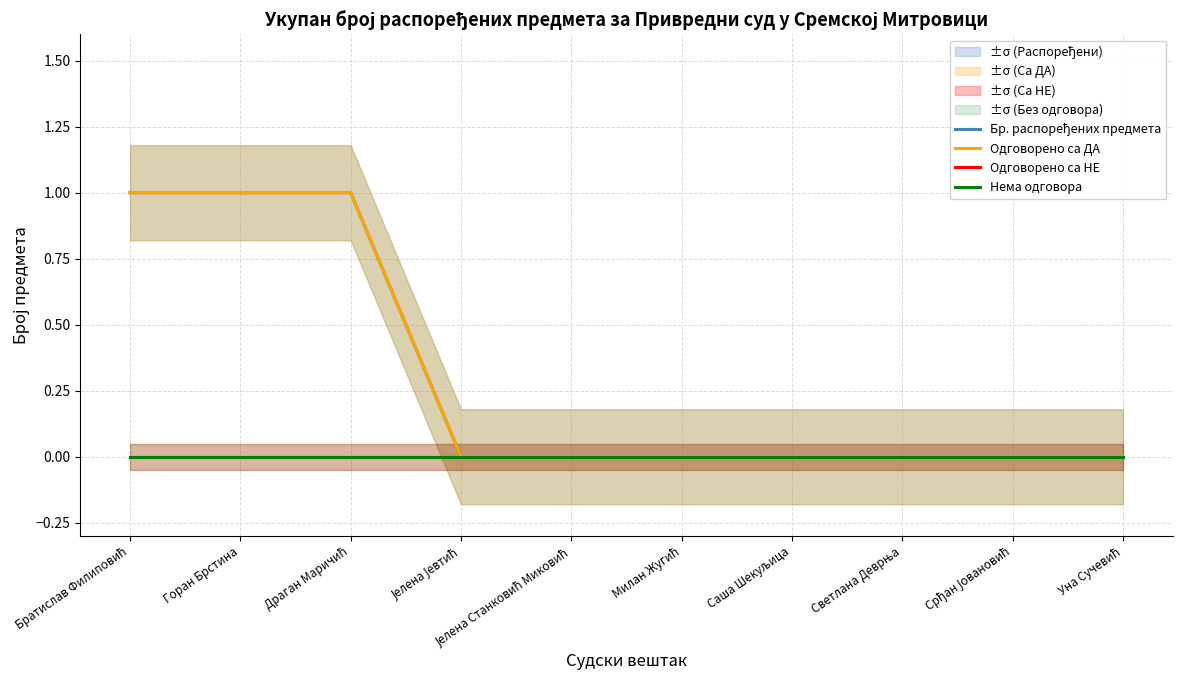

At which label does Одговорено са ДА reach its peak?

Братислав Филиповић